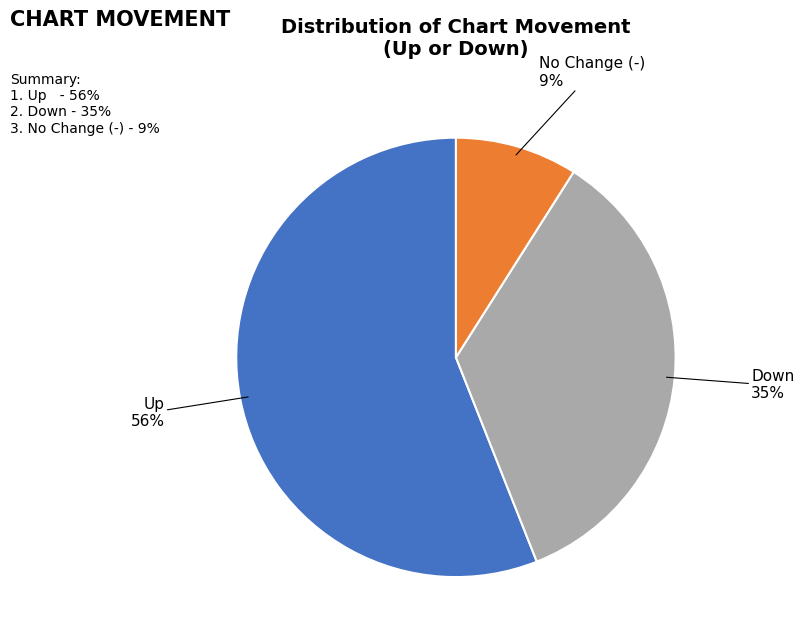

To the nearest percent, what is the average slice percentage?

33%